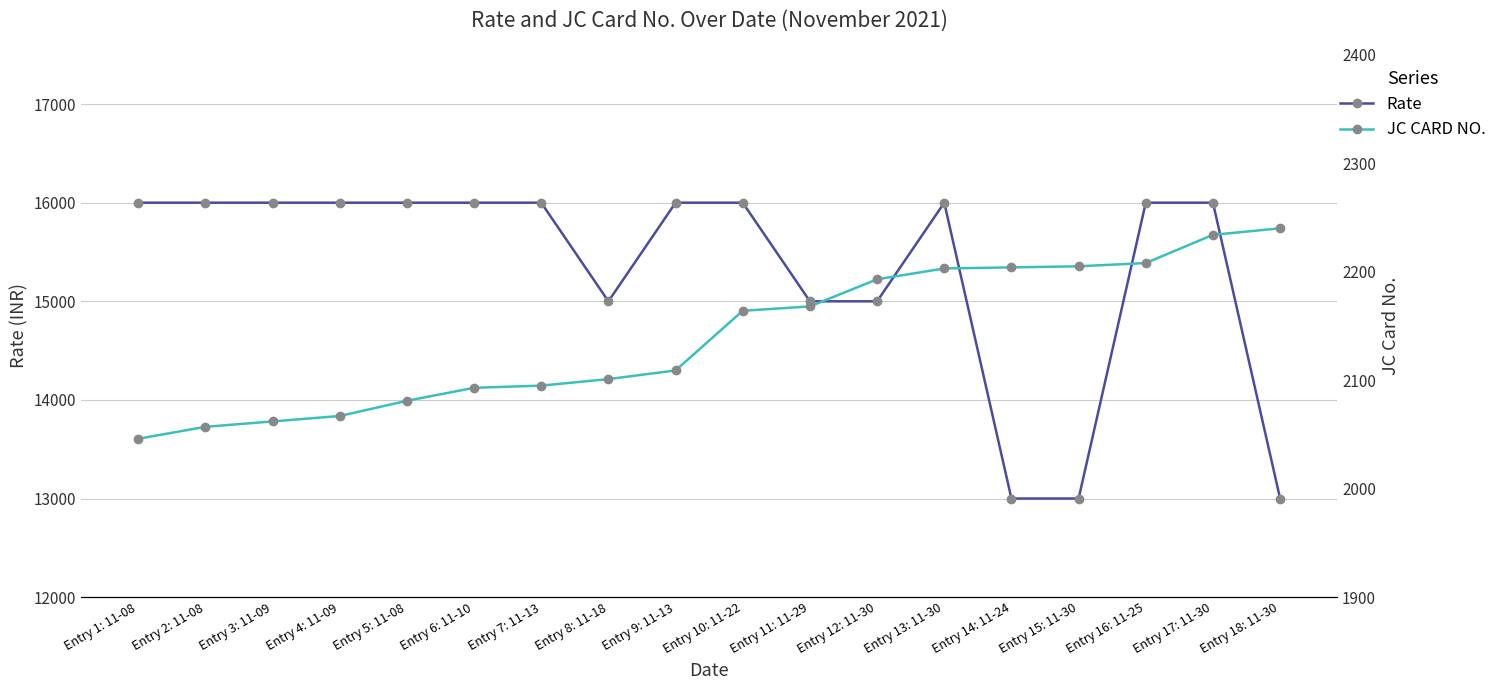

Reading left to right, list all the values displayed in this chart.

Rate: Entry 1: 11-08=16000	Entry 2: 11-08=16000	Entry 3: 11-09=16000	Entry 4: 11-09=16000	Entry 5: 11-08=16000	Entry 6: 11-10=16000	Entry 7: 11-13=16000	Entry 8: 11-18=15000	Entry 9: 11-13=16000	Entry 10: 11-22=16000	Entry 11: 11-29=15000	Entry 12: 11-30=15000	Entry 13: 11-30=16000	Entry 14: 11-24=13000	Entry 15: 11-30=13000	Entry 16: 11-25=16000	Entry 17: 11-30=16000	Entry 18: 11-30=13000
JC CARD NO.: Entry 1: 11-08=2046	Entry 2: 11-08=2057	Entry 3: 11-09=2062	Entry 4: 11-09=2067	Entry 5: 11-08=2081	Entry 6: 11-10=2093	Entry 7: 11-13=2095	Entry 8: 11-18=2101	Entry 9: 11-13=2109	Entry 10: 11-22=2164	Entry 11: 11-29=2168	Entry 12: 11-30=2193	Entry 13: 11-30=2203	Entry 14: 11-24=2204	Entry 15: 11-30=2205	Entry 16: 11-25=2208	Entry 17: 11-30=2234	Entry 18: 11-30=2240